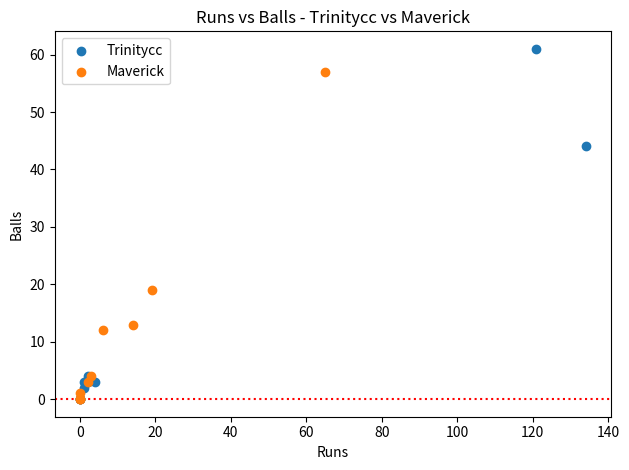

Which series reaches the maximum Y coordinate?

Trinitycc